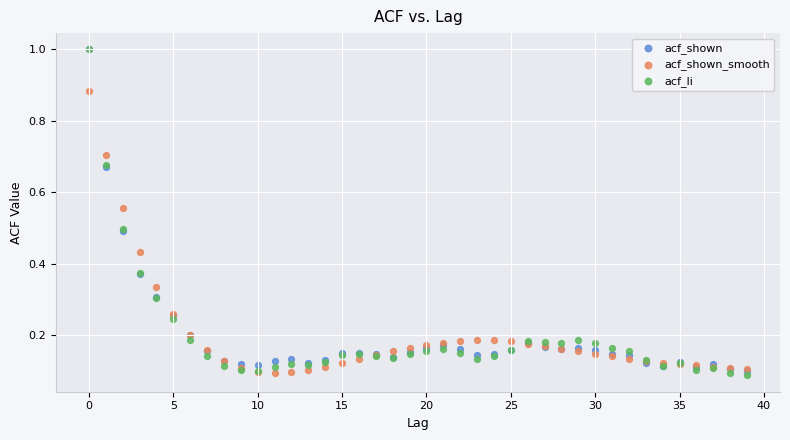

What are all the series names shown in the legend?

acf_shown, acf_shown_smooth, acf_li